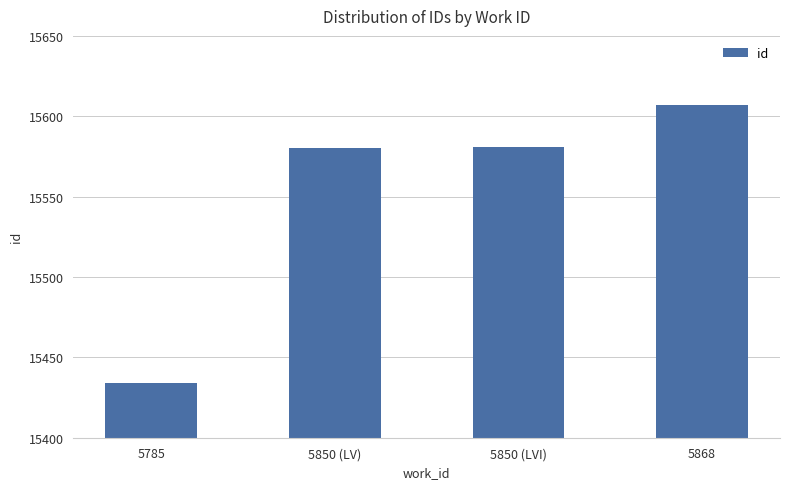

What is the value of the 1st bar from the left?

15434